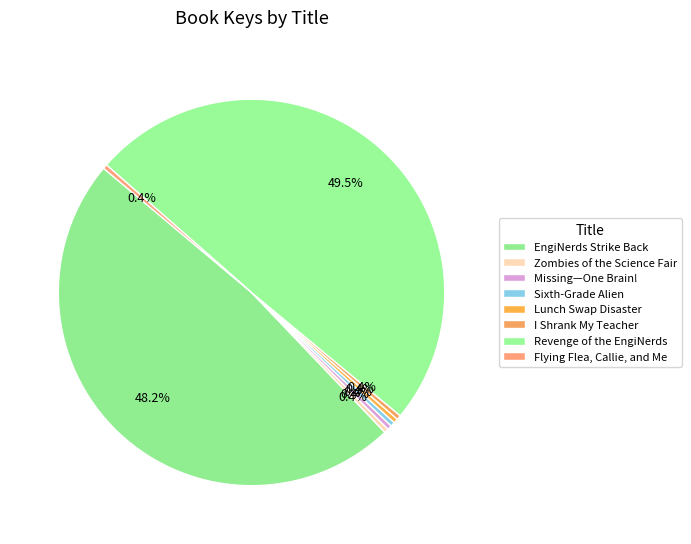

Is the sum of Revenge of the EngiNerds and EngiNerds Strike Back greater than half?

Yes